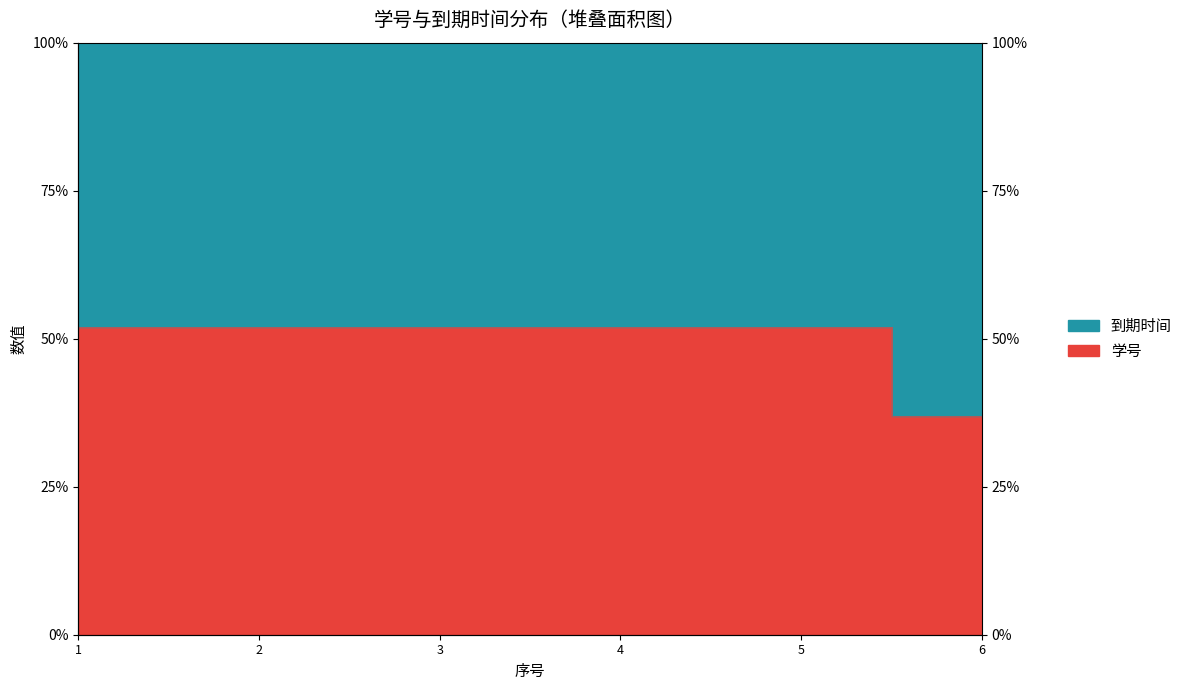

List the labels in order of value, smallest first.

6, 2, 3, 4, 5, 1